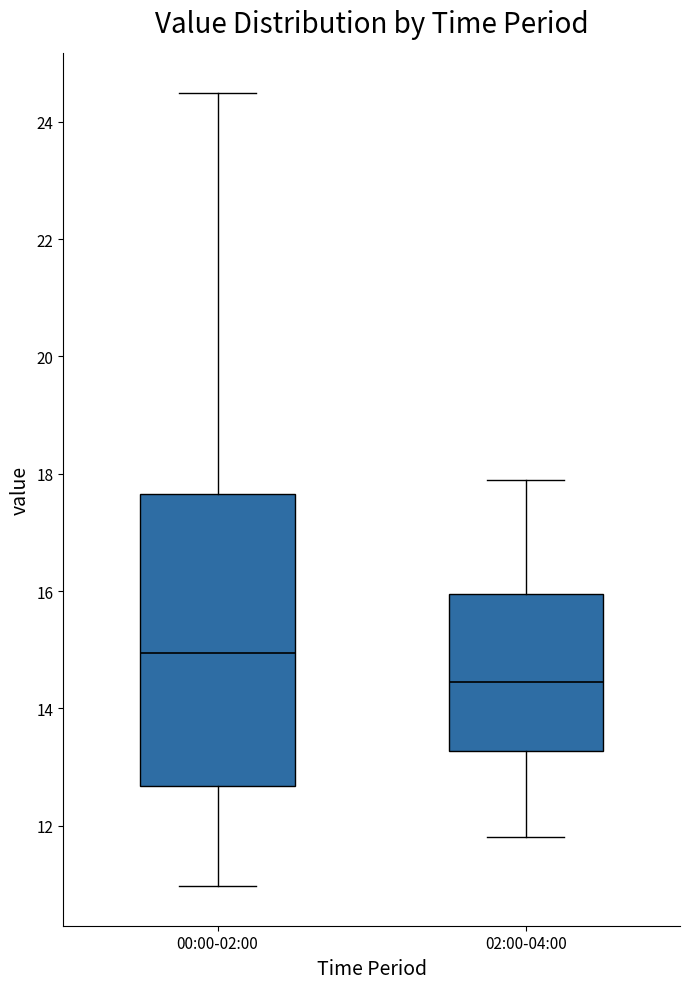

Which box is the tallest, from its lower edge to its upper edge?

00:00-02:00